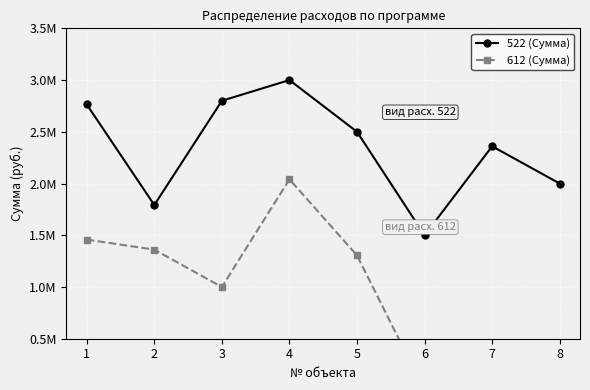

What is the maximum value for 522 (Сумма)?

2999978